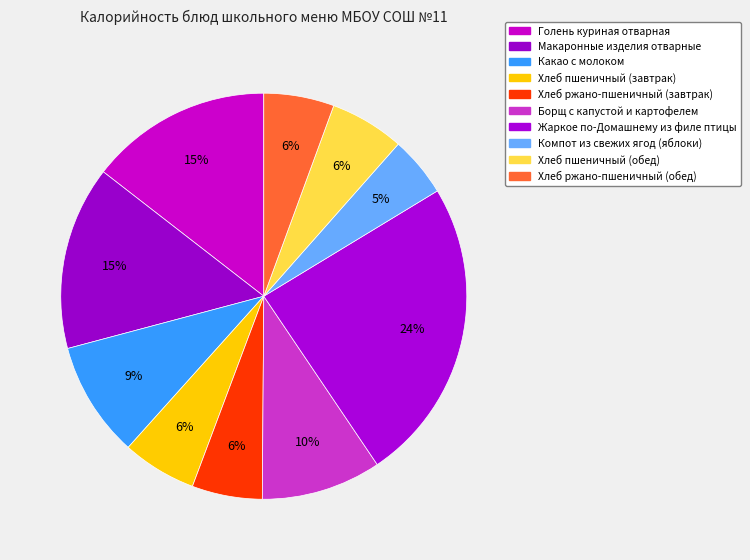

Count the number of slices in the pie.

10